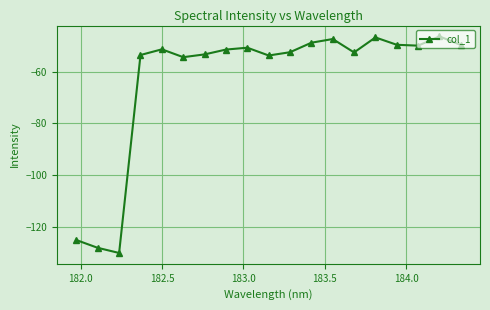

True or false: there are more than 2 points higher than both neighbors.

True